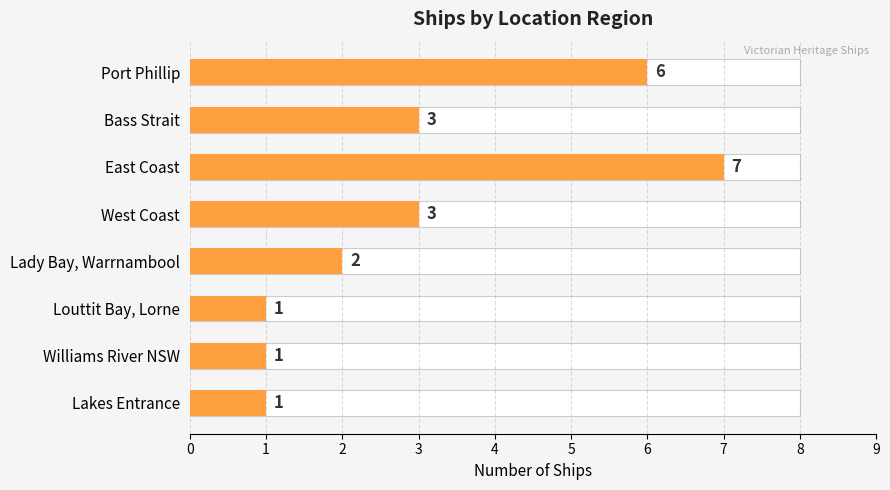

What is the sum of all values?

24